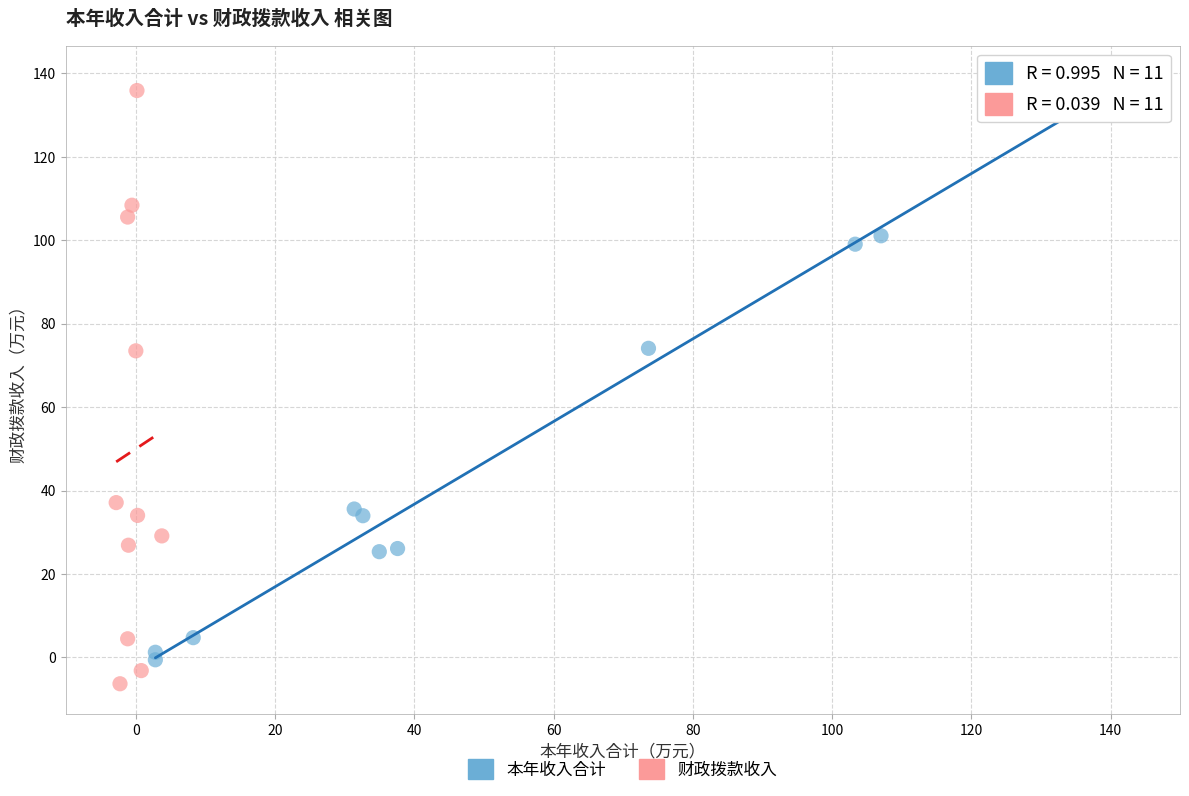

Which series has the widest spread of Y values?

财政拨款收入